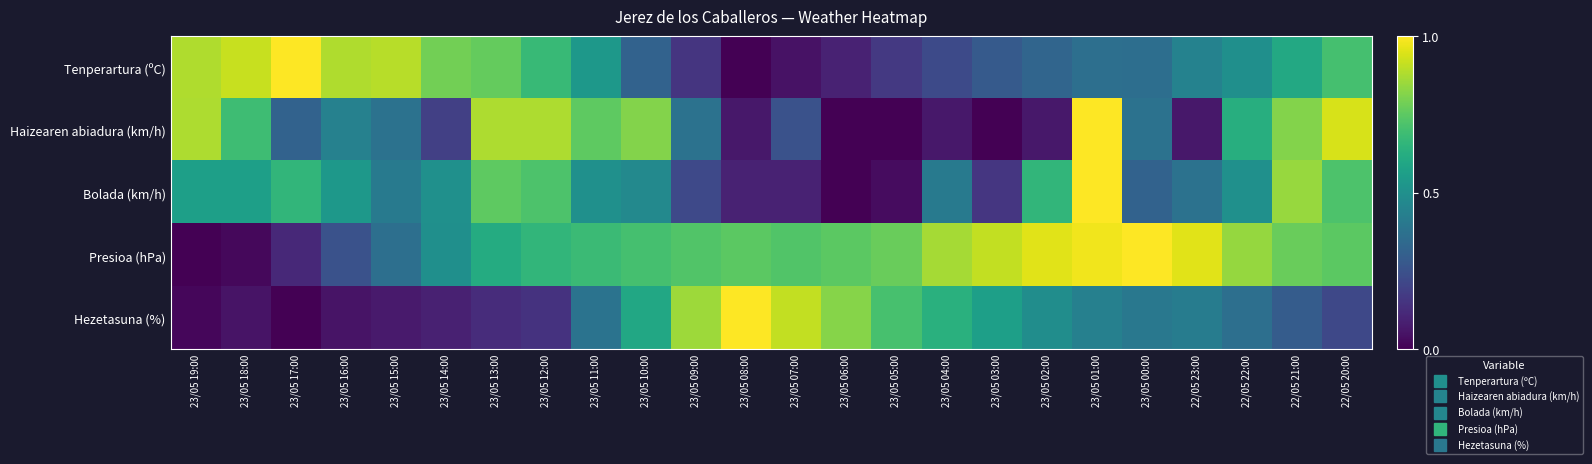

Rank the series at 23/05 01:00 from highest to lowest value.

Haizearen abiadura (km/h), Bolada (km/h), Presioa (hPa), Hezetasuna (%), Tenperartura (ºC)